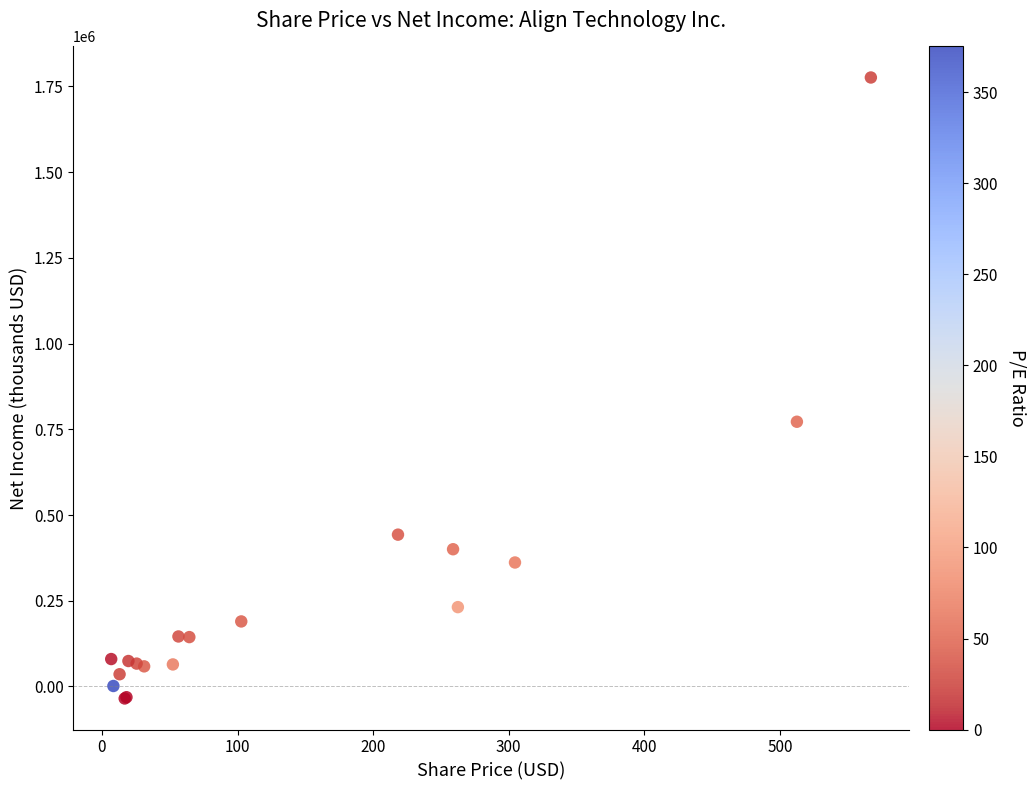

What Y value in the scatter plot is closest to 870462?

772020